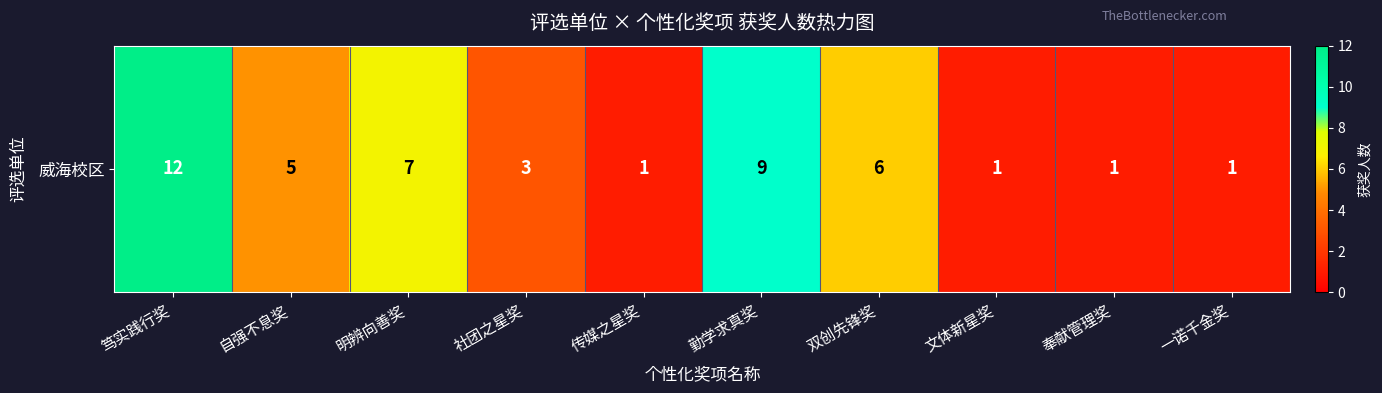

The value at 勤学求真奖 is 9. True or false?

True